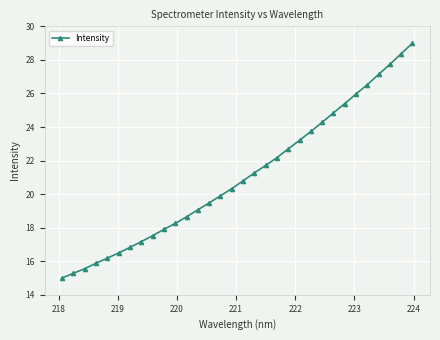

What is the greatest value displayed?

29.0